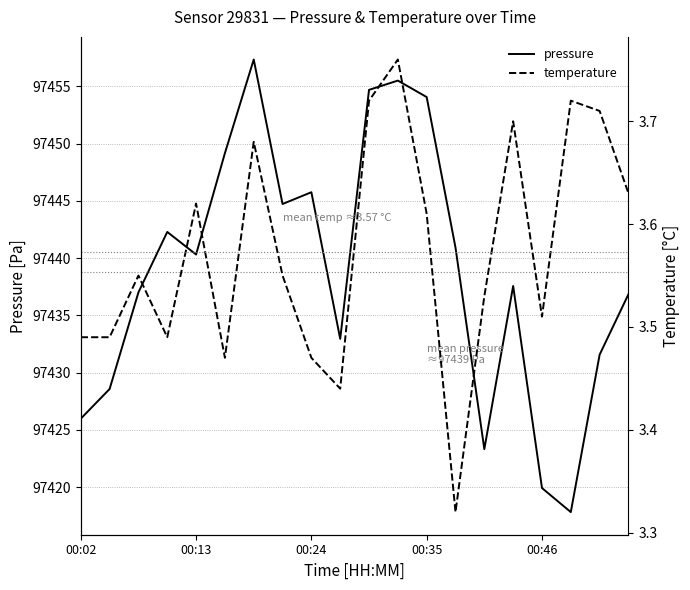

At how many categories does at least one series exceed 16720?

20